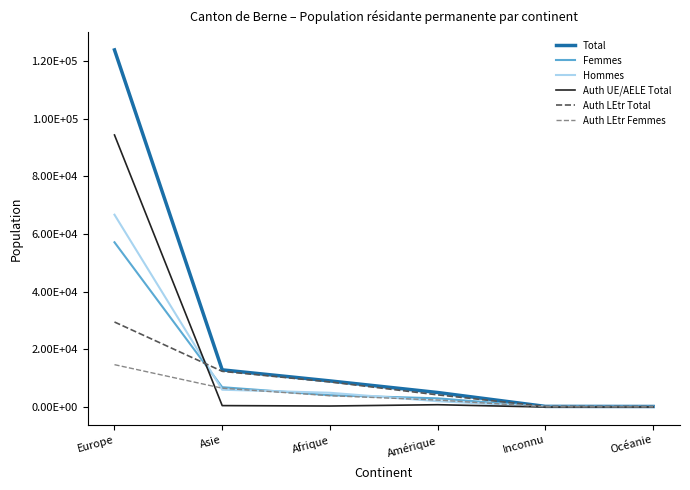

Which series has the largest range (max minus min)?

Total